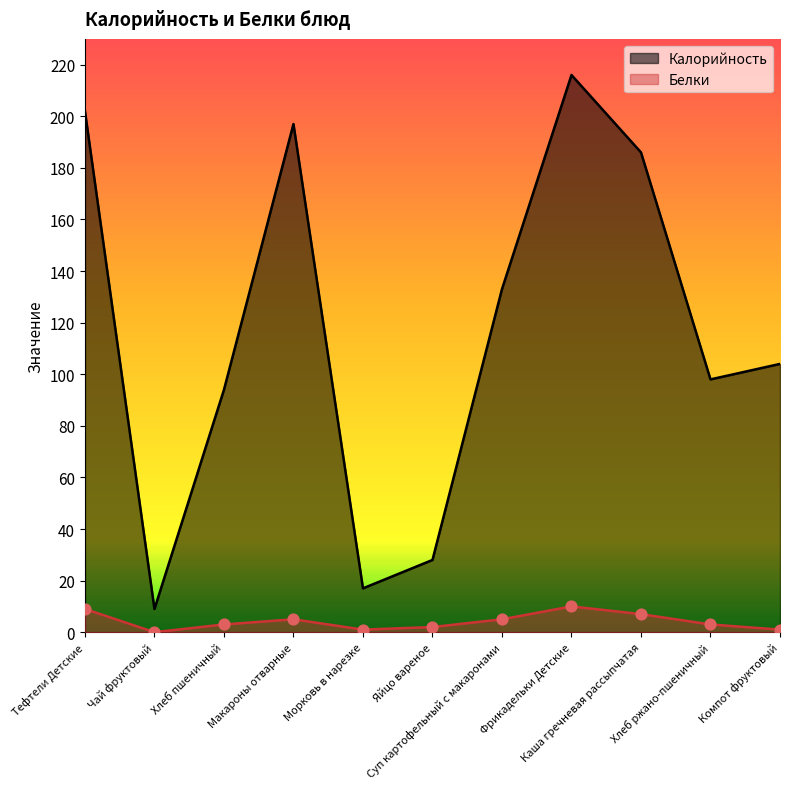

Is the value of Белки at Фрикадельки Детские greater than the value of Калорийность at Компот фруктовый?

No